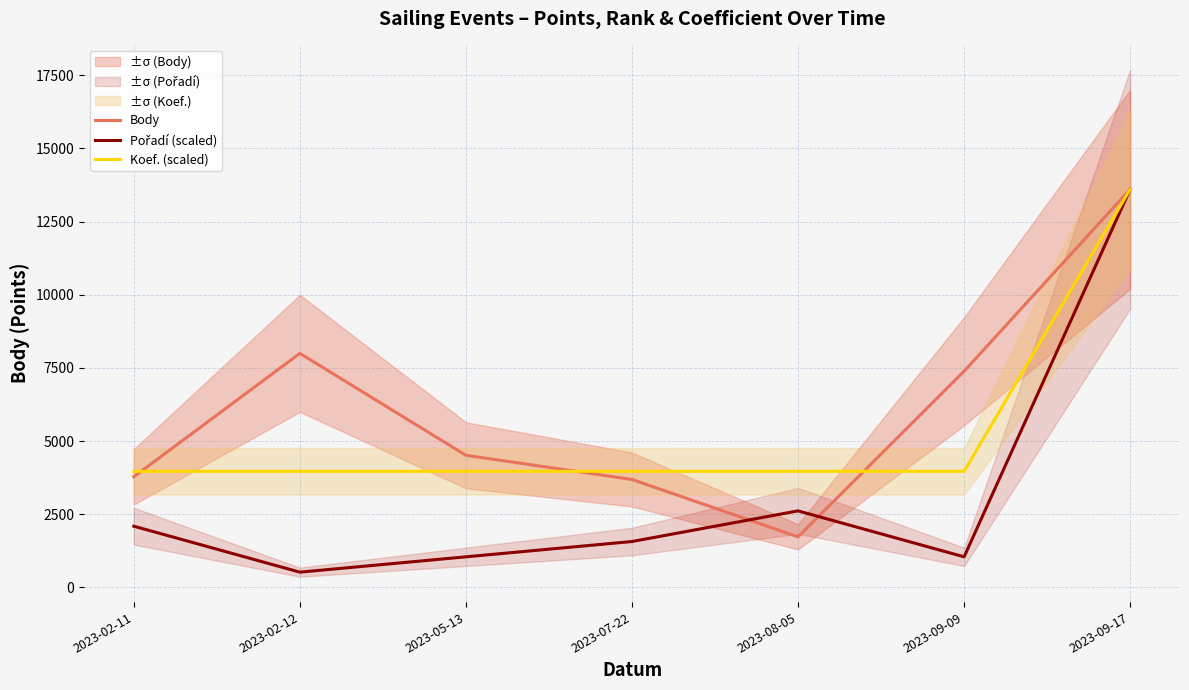

Which series changed the most between 2023-02-12 and 2023-09-09?

Body